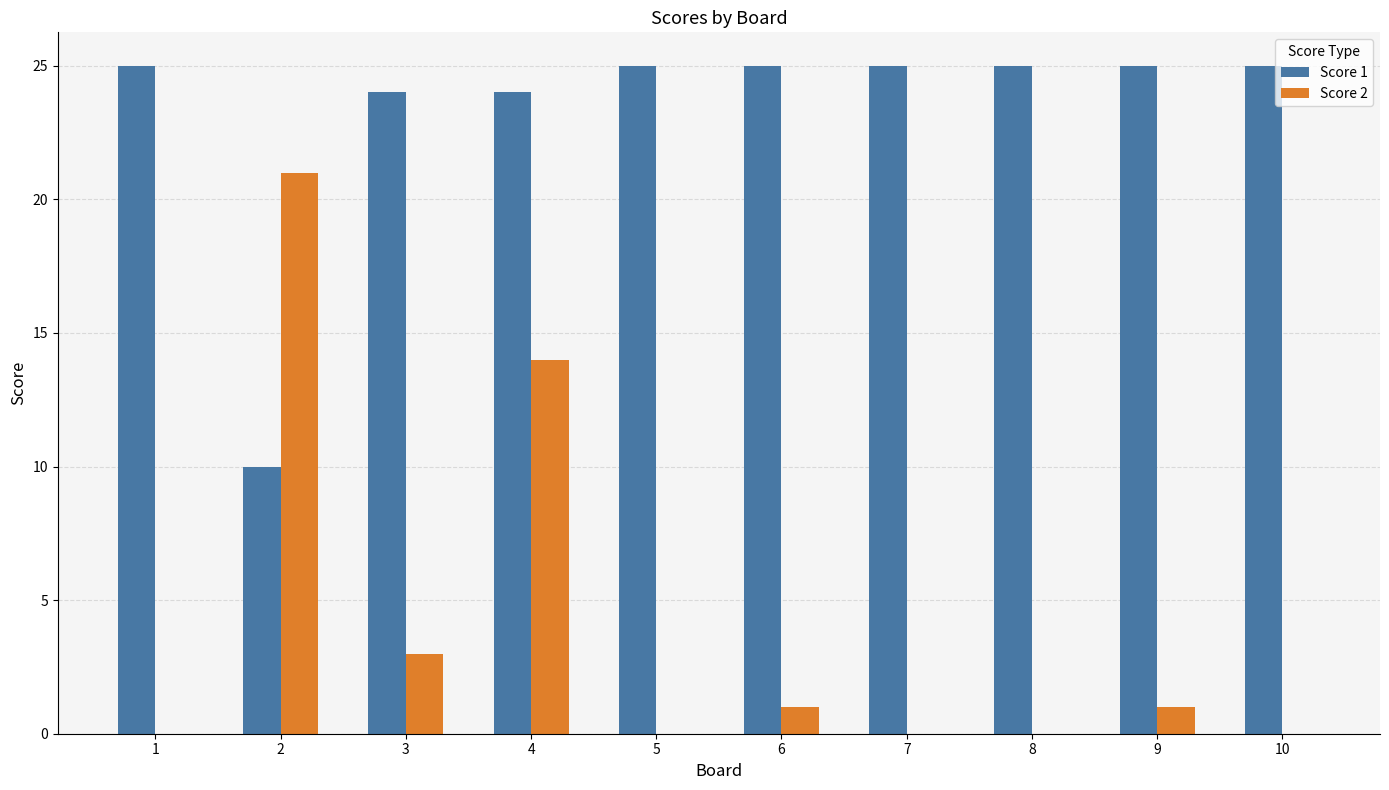

At which category is the sum across all series the highest?

4